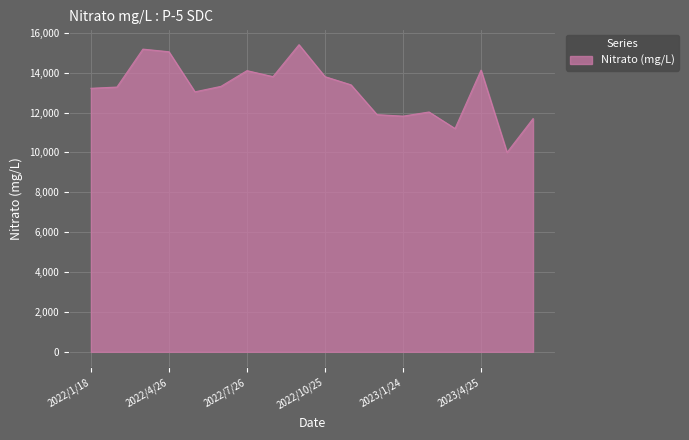

What is the smallest value displayed?

10003.6